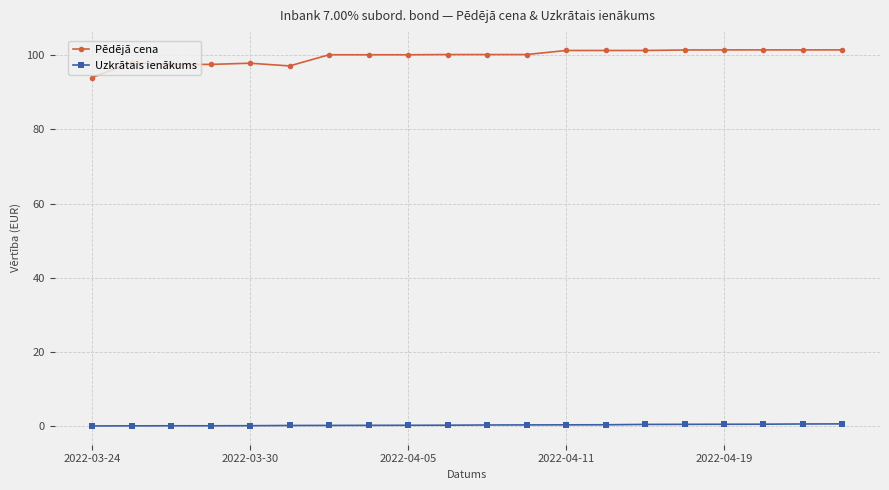

Rank the series by their maximum value, from lowest to highest.

Uzkrātais ienākums, Pēdējā cena